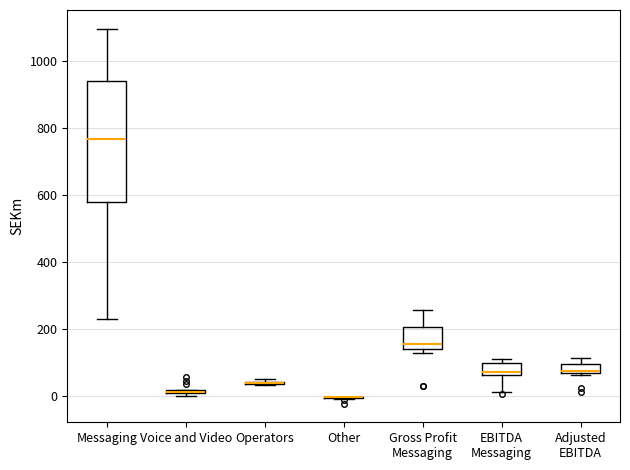

Where is the upper edge of the box for Gross Profit Messaging on the y-axis? The values are not printed on the chart, so give them approximately, as read against the axis.

200